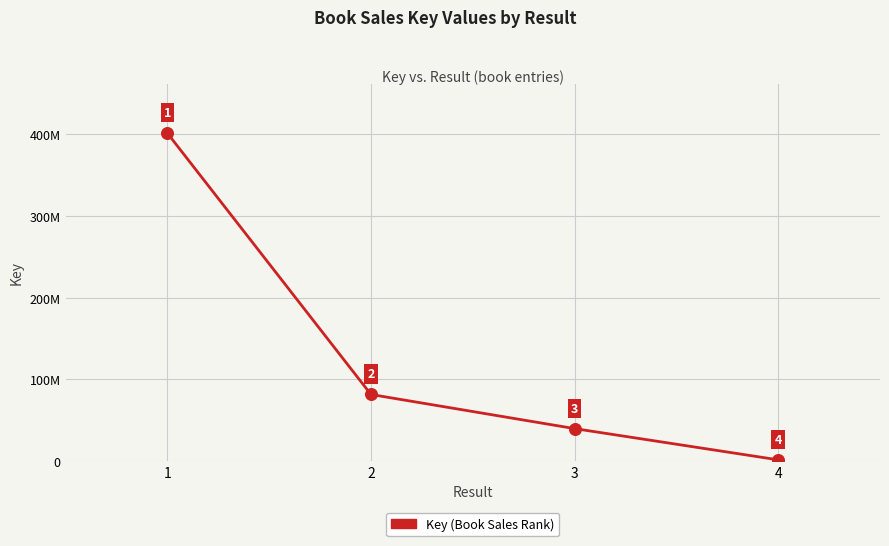

What is the change in value from 1 to 3?

-361535070